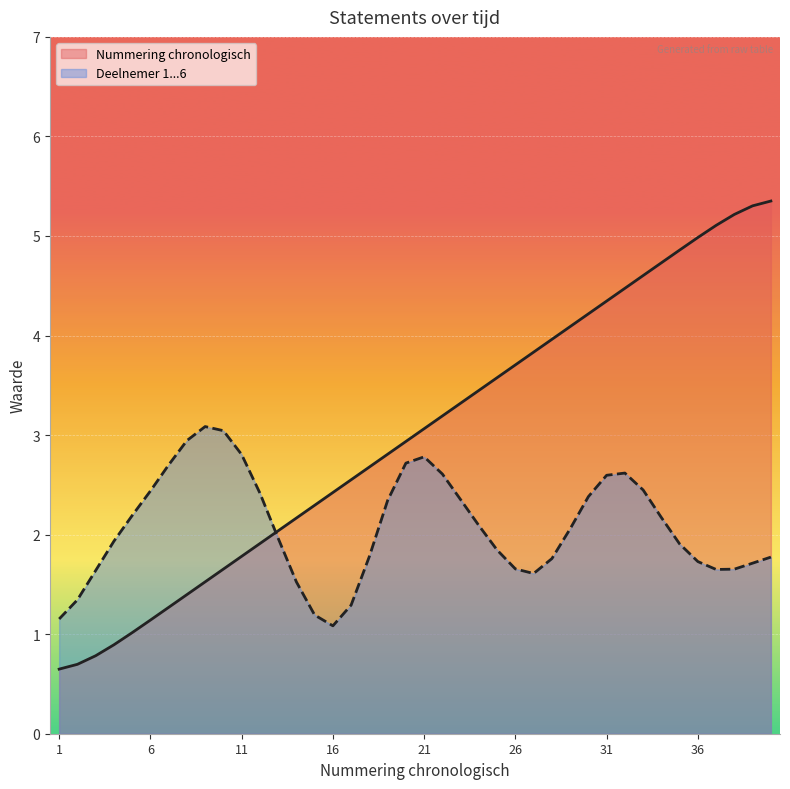

Where does the data first go above 3?

21